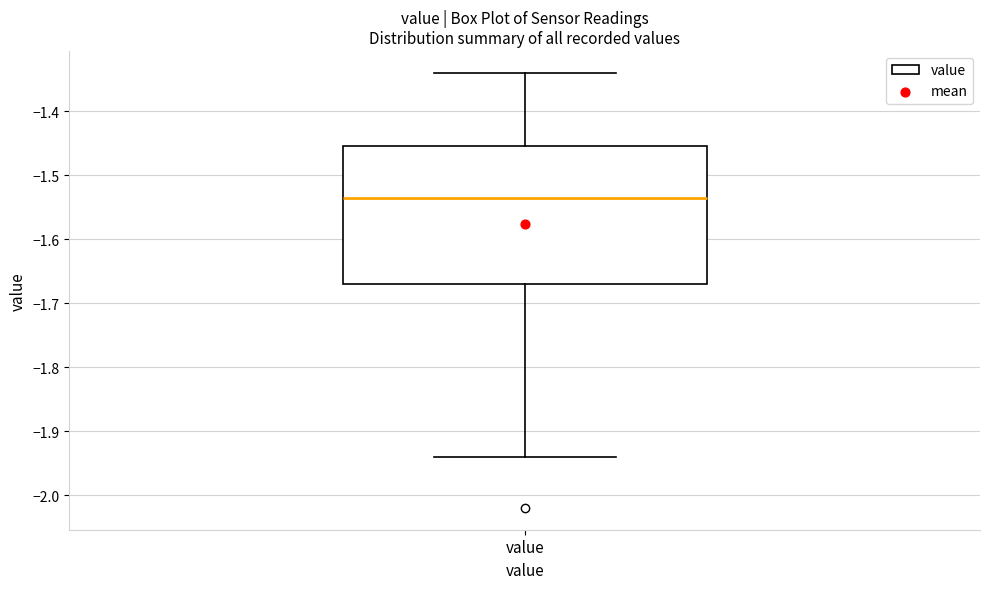

Where does the lower whisker of the box for value end on the y-axis? The values are not printed on the chart, so give them approximately, as read against the axis.

-1.94